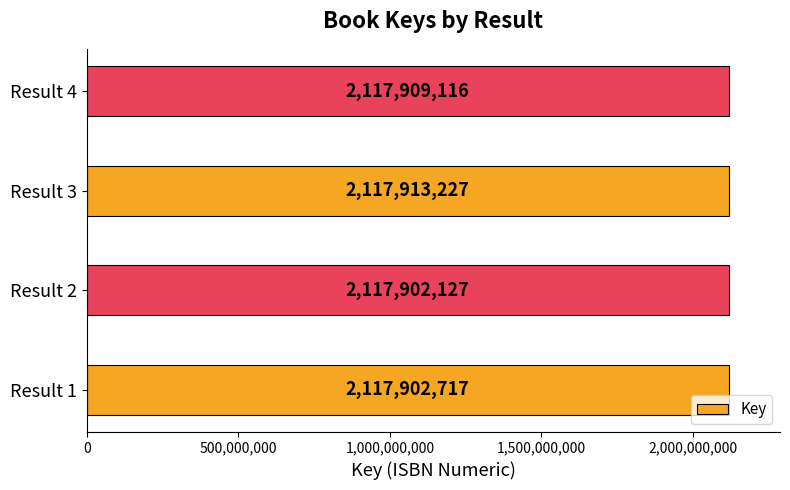

What is the average value?

2117906797